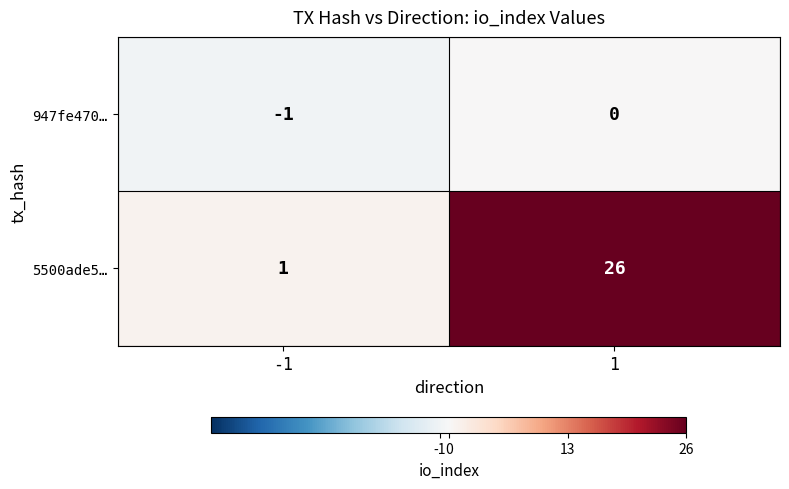

Which series has the largest total across all categories?

5500ade5…